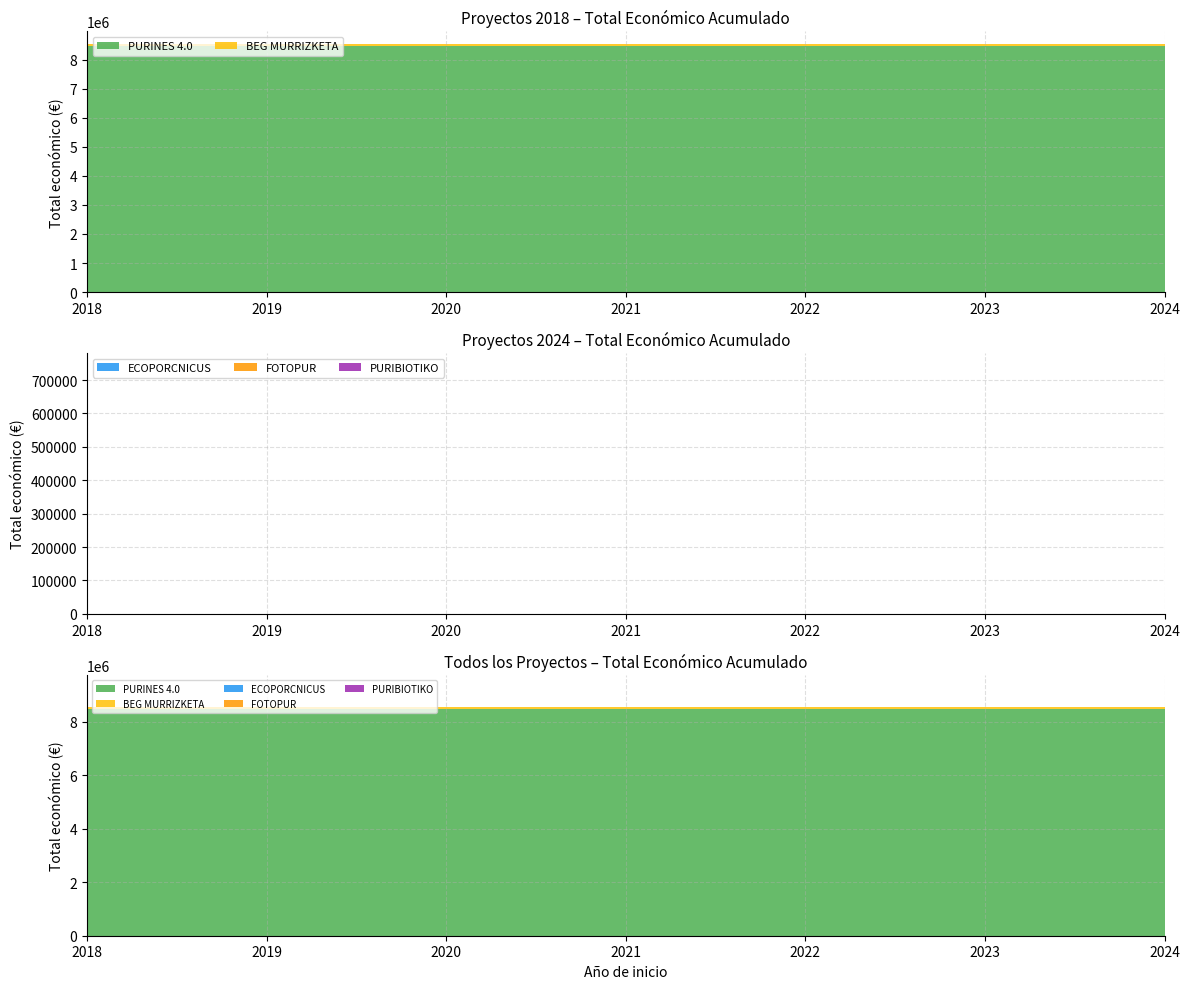

Reading right to left, transcribe all the data shown in this chart.

58130	8484999	88160	544746	110168